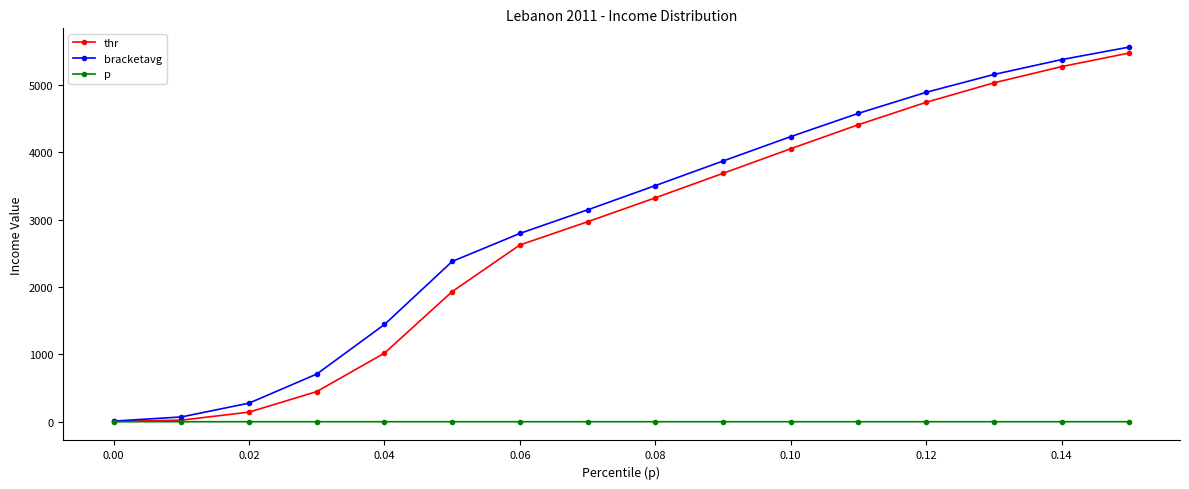

True or false: thr has more than 2 points higher than both neighbors.

False